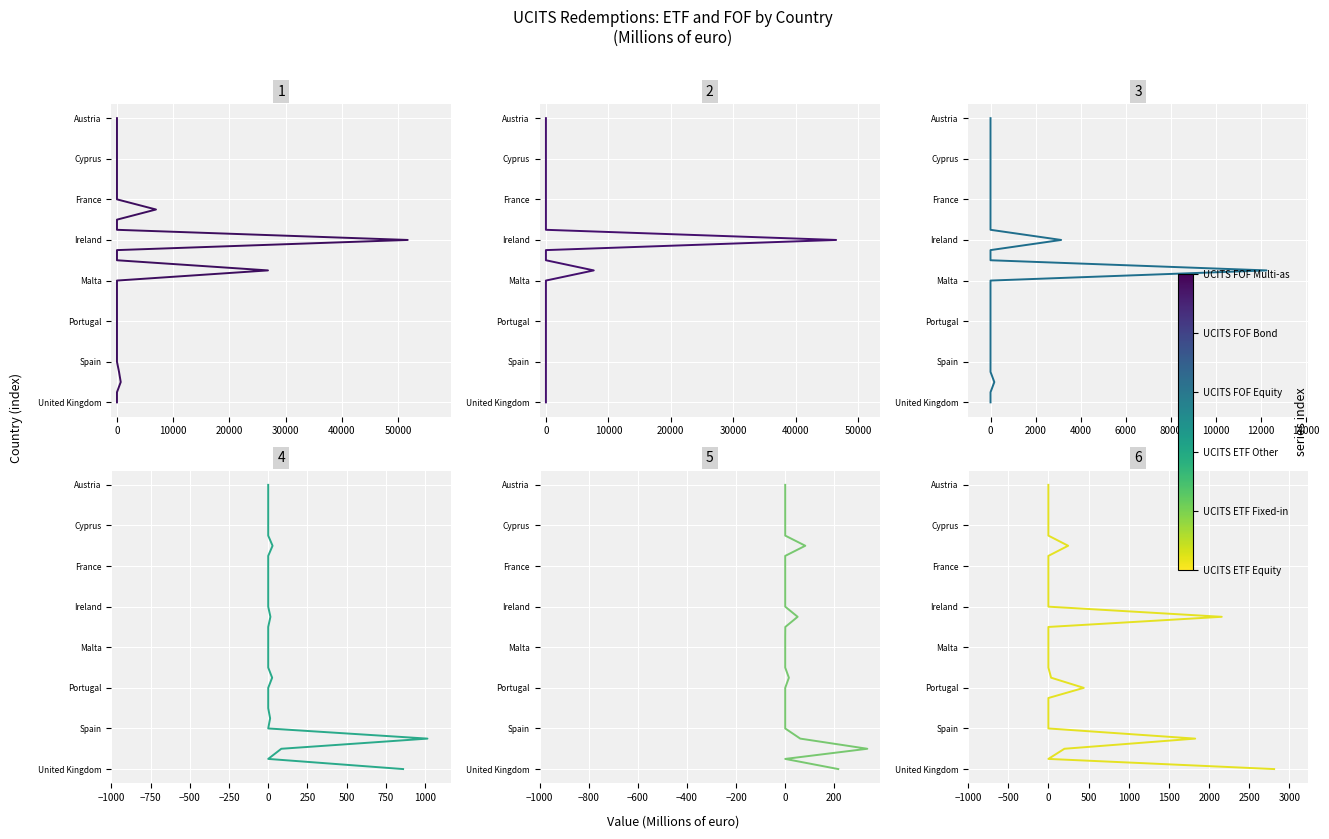

At 0, list the series in order from smallest to largest.

UCITS ETF Equity, UCITS ETF Fixed-income, UCITS ETF Other, UCITS FOF Equity, UCITS FOF Bond, UCITS FOF Multi-asset